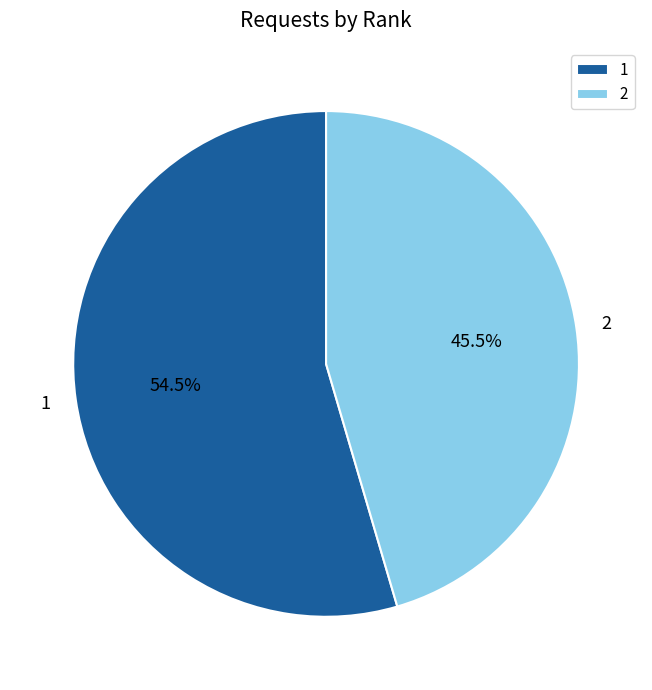

Count the number of slices in the pie.

2